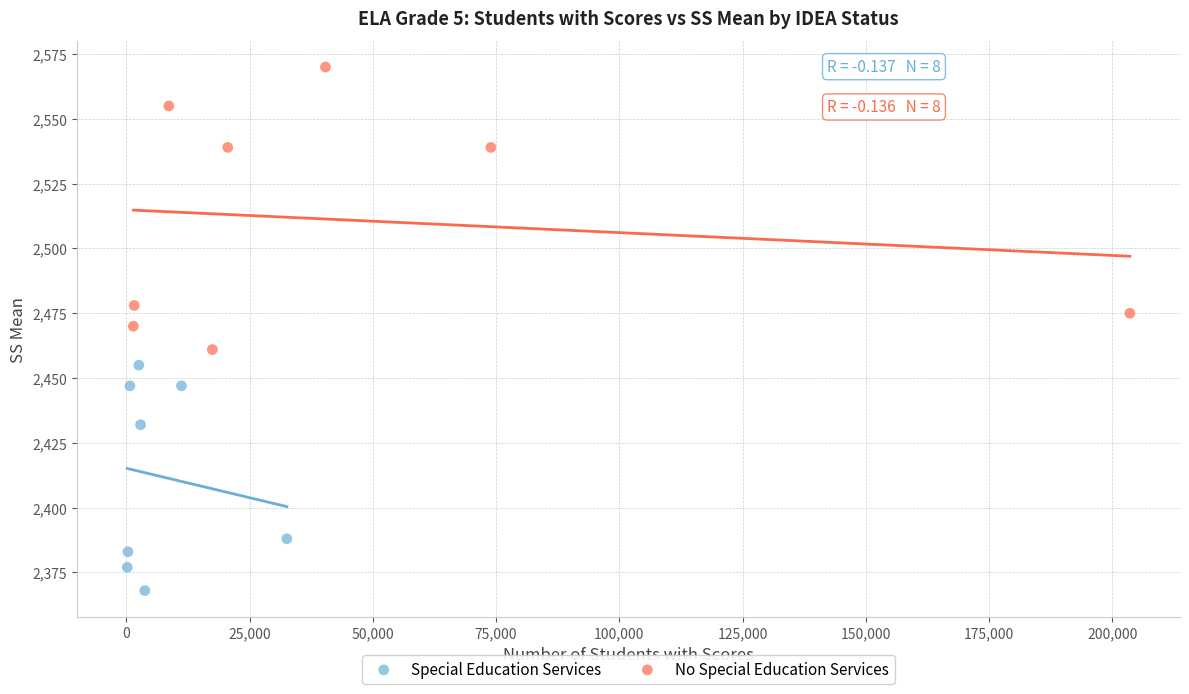

Which series reaches the maximum Y coordinate?

No Special Education Services